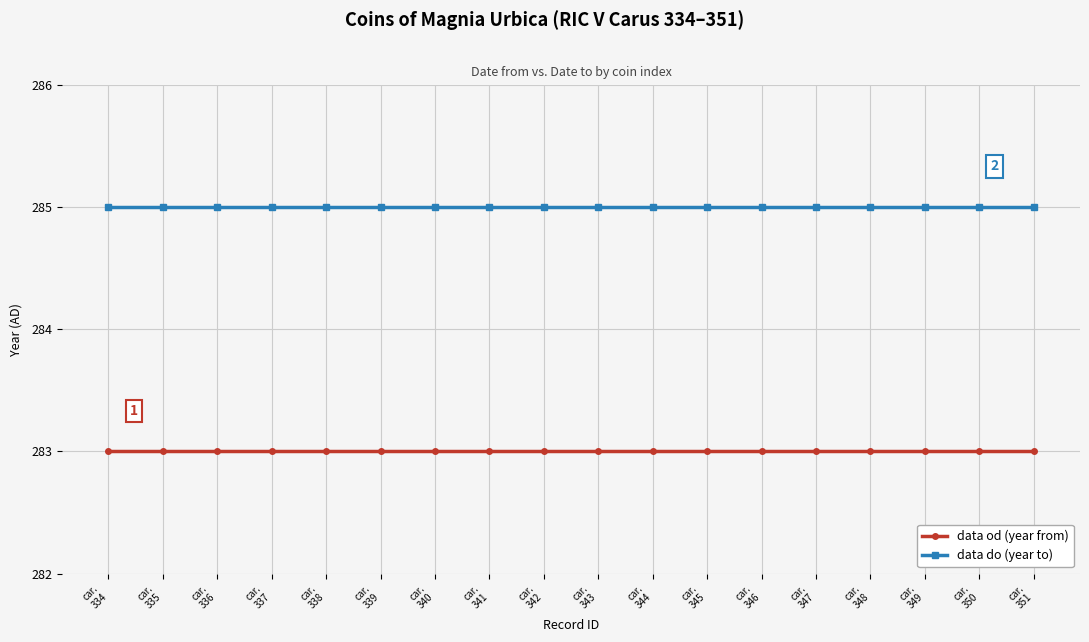

True or false: data do (year to) and data od (year from) intersect in this chart.

False